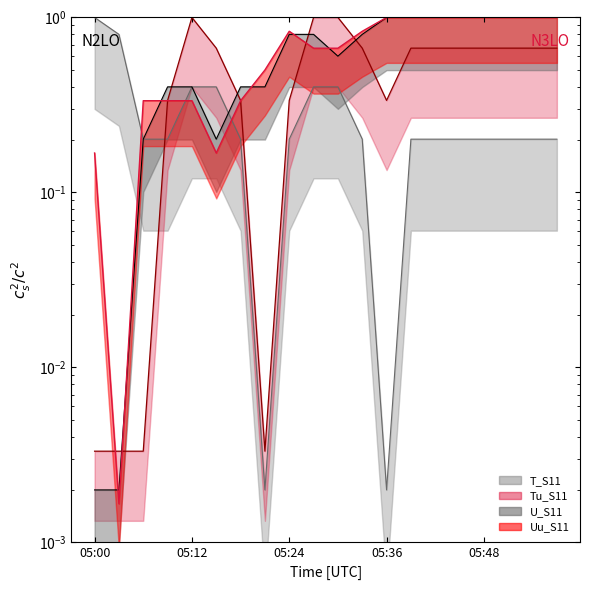

How many intersections are there between Tu_S11 and Uu_S11?

6